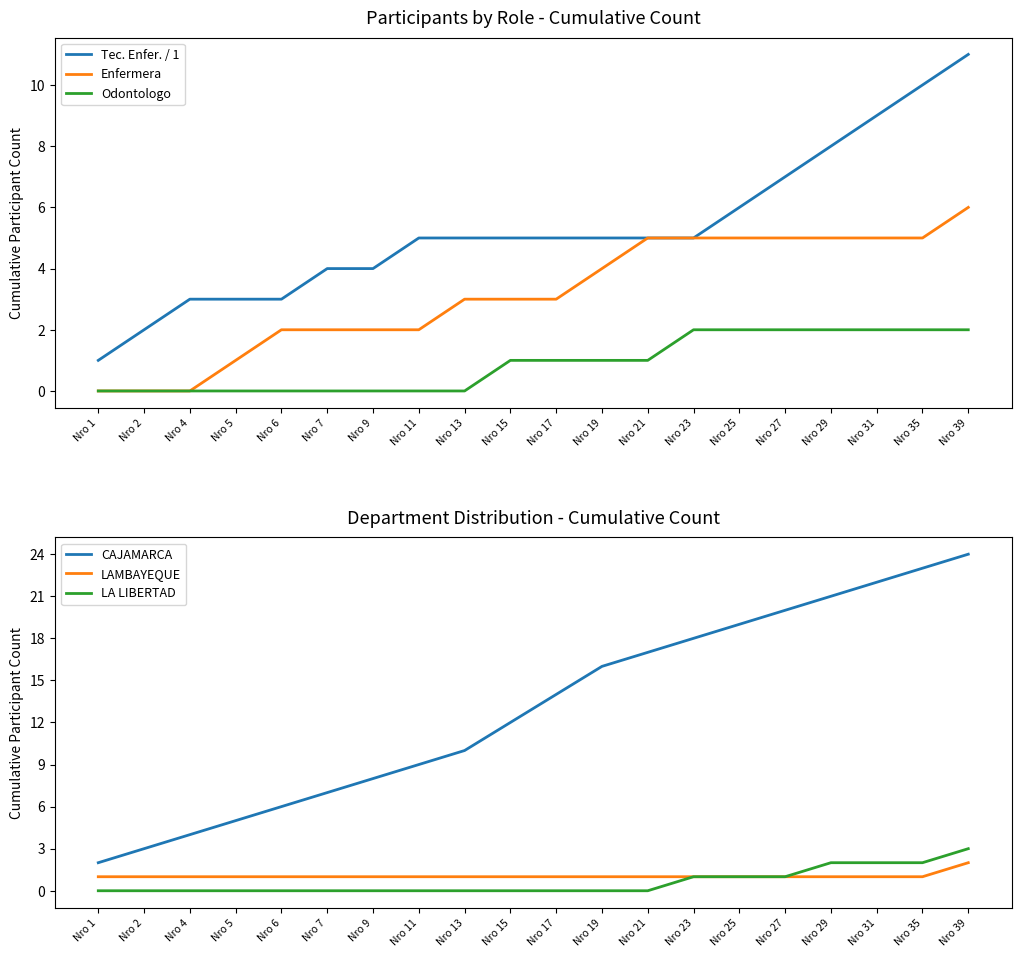

What is the approximate value of Odontologo at Nro 19?

1